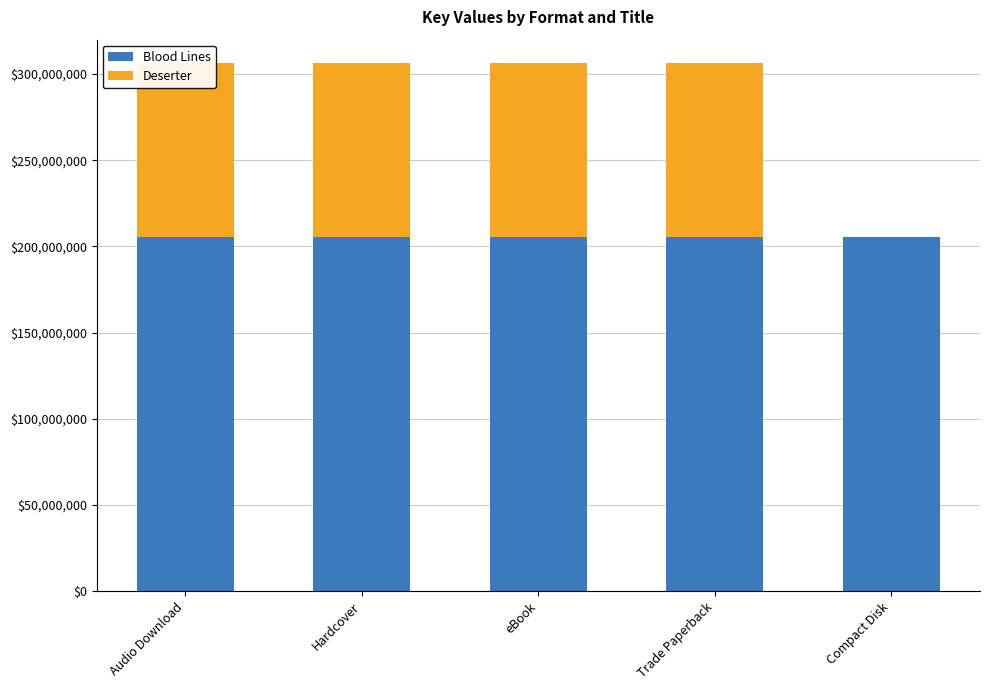

Reading right to left, transcribe all the data shown in this chart.

Blood Lines: Compact Disk=205225847	Trade Paperback=205225847	eBook=205225847	Hardcover=205225847	Audio Download=205225847
Deserter: Compact Disk=0	Trade Paperback=101169612	eBook=101169612	Hardcover=101169612	Audio Download=101169612